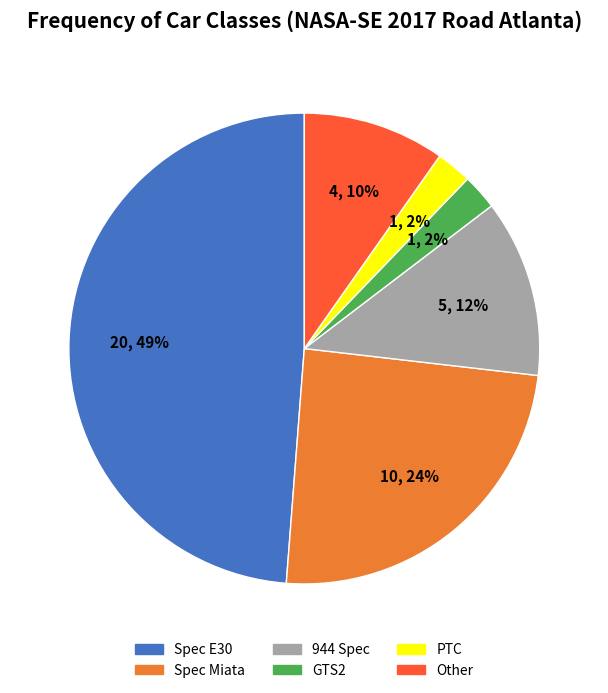

What percentage is the PTC slice, to the nearest percent?

2%